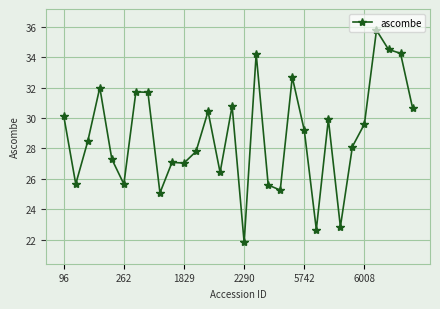

What is the sum of all values?

864.4